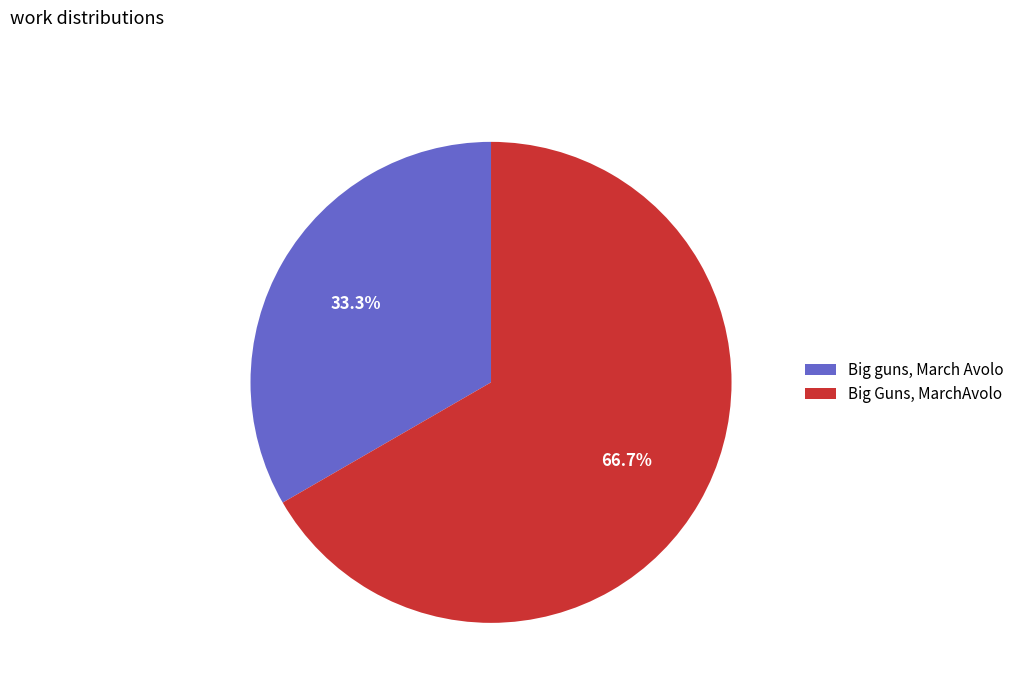

Count the number of slices in the pie.

2